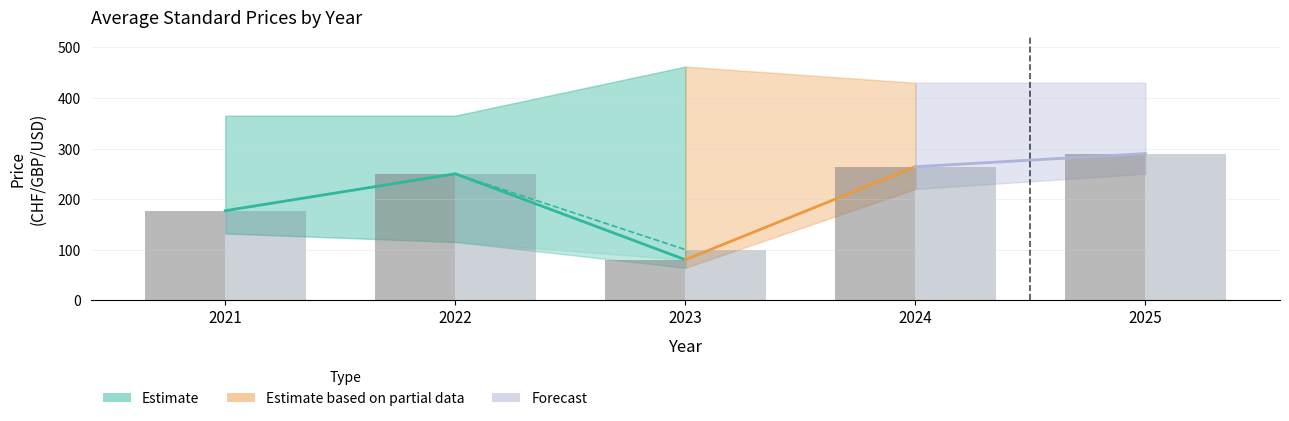

What is the value of the lower_print bar at the 5th from the left?

250